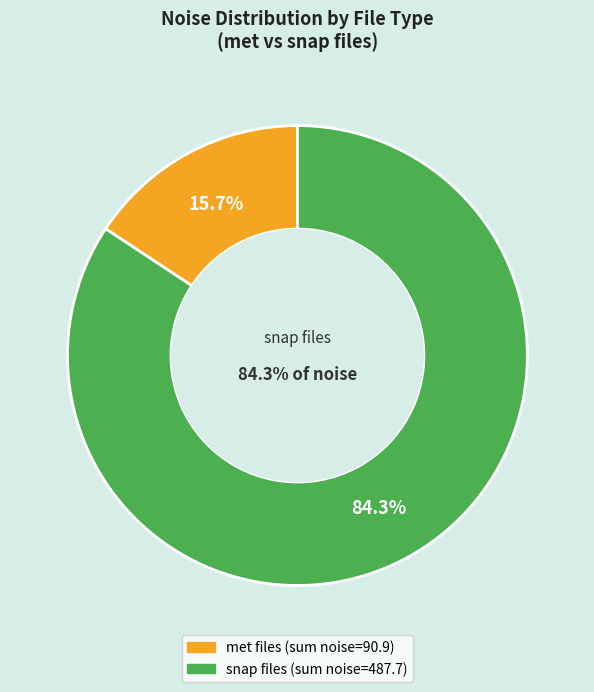

True or false: 0 accounts for 19% of the total.

False